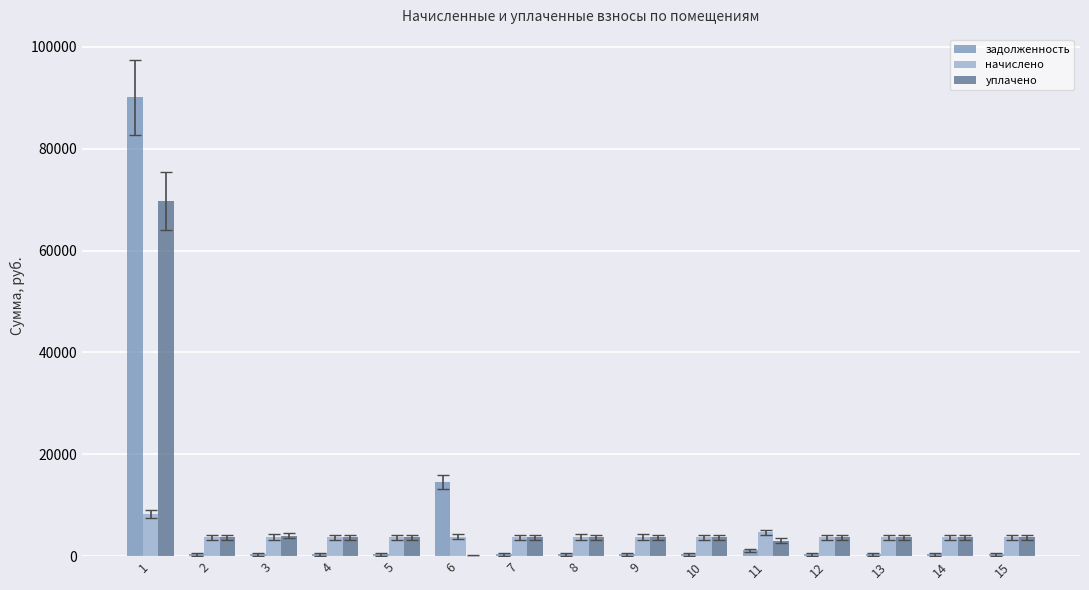

True or false: уплачено has a value of 3716.3 at 8.

True